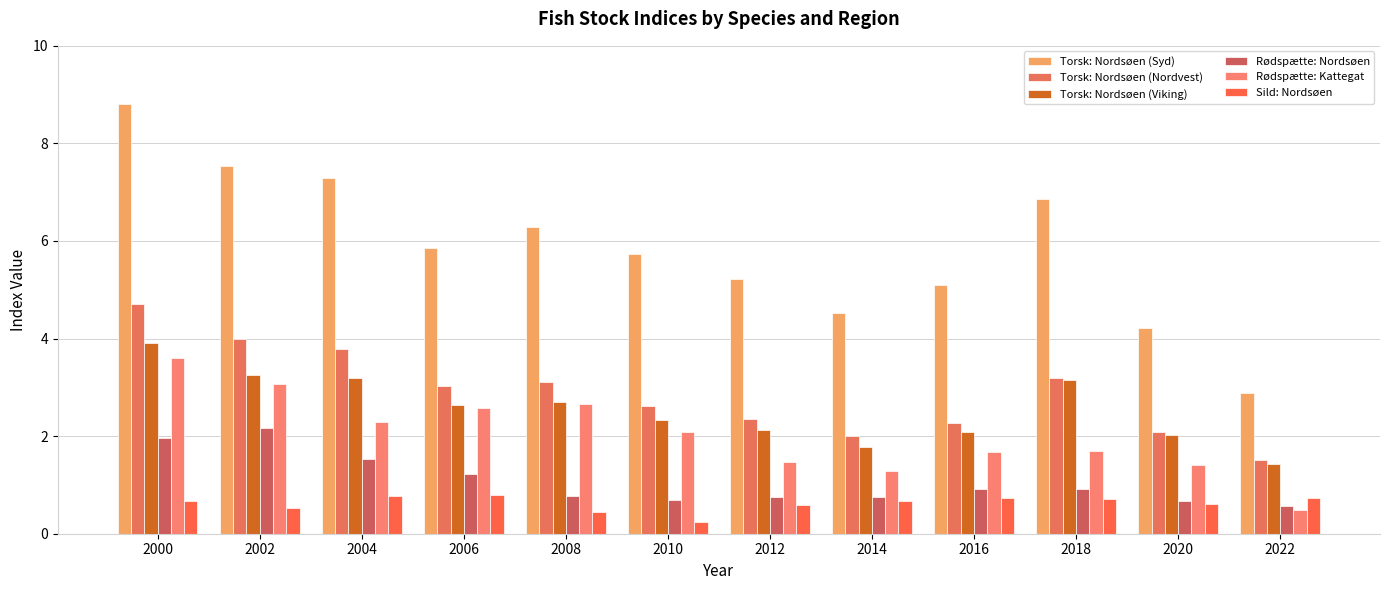

Which series has the largest total across all categories?

Torsk: Nordsøen (Syd)